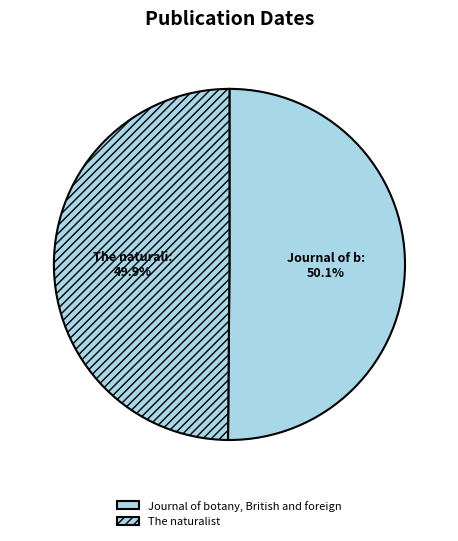

Count the number of slices in the pie.

2